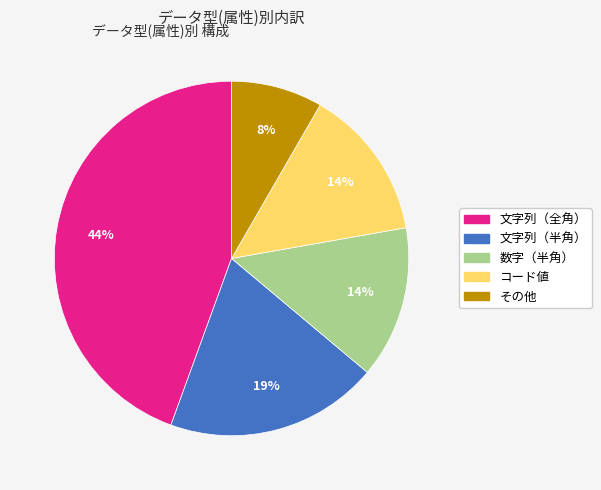

Count the number of slices in the pie.

5